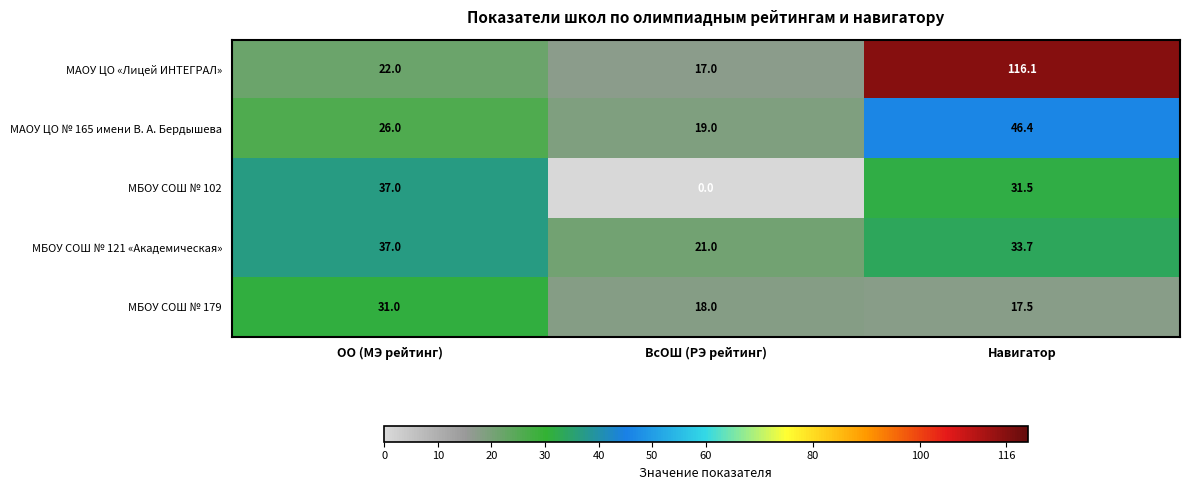

At which category is the sum across all series the highest?

Навигатор